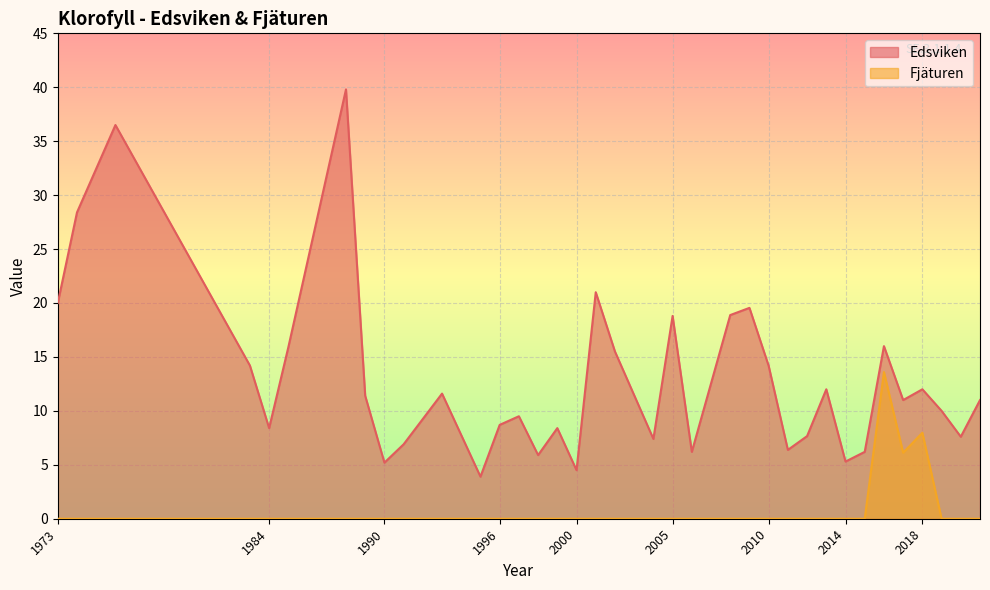

The Fjäturen series shows 0.0 at 2001. True or false?

True